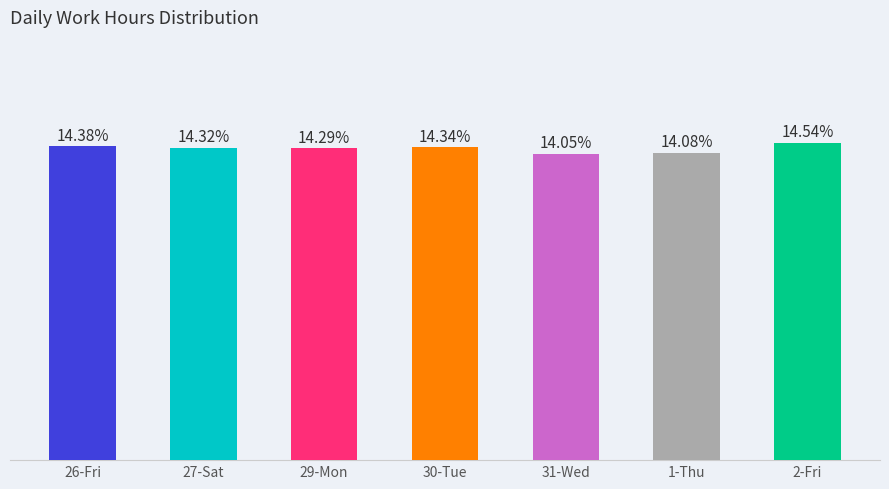

What is the label of the 2nd bar from the left?

27-Sat